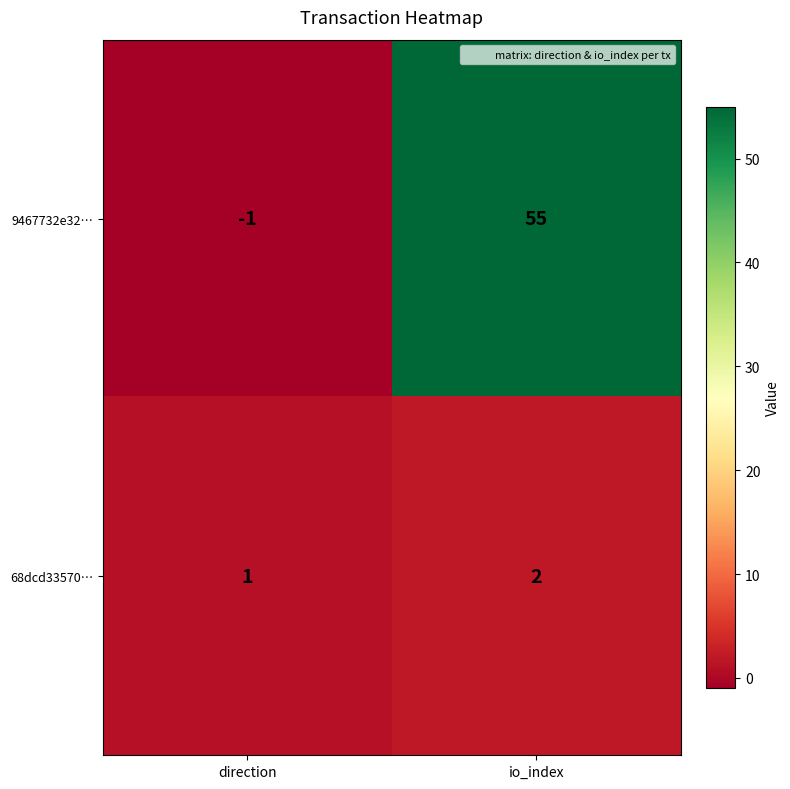

Which series has the largest total across all categories?

9467732e32…